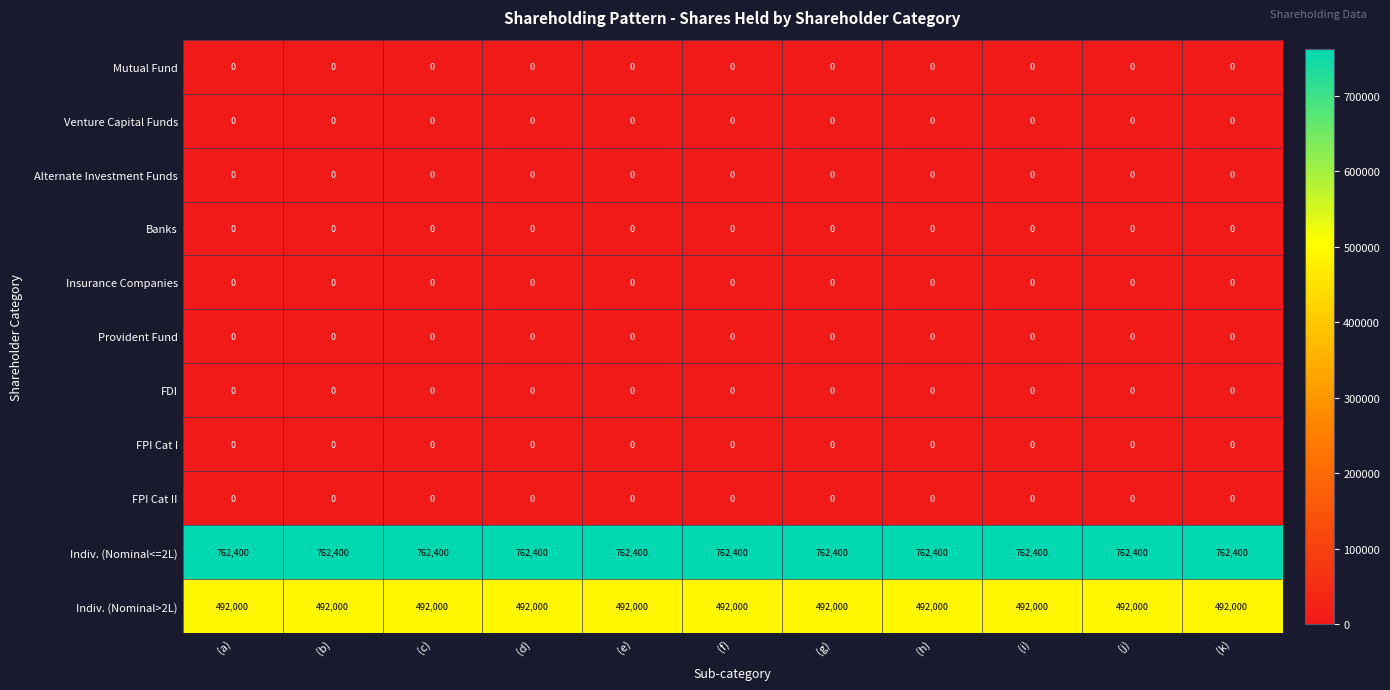

What is the total value across all series at (b)?

1254400